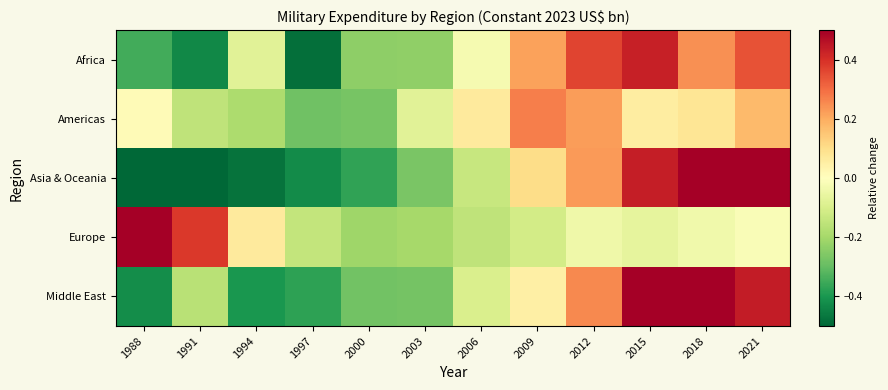

At which category does the chart reach its minimum across all series?

1988